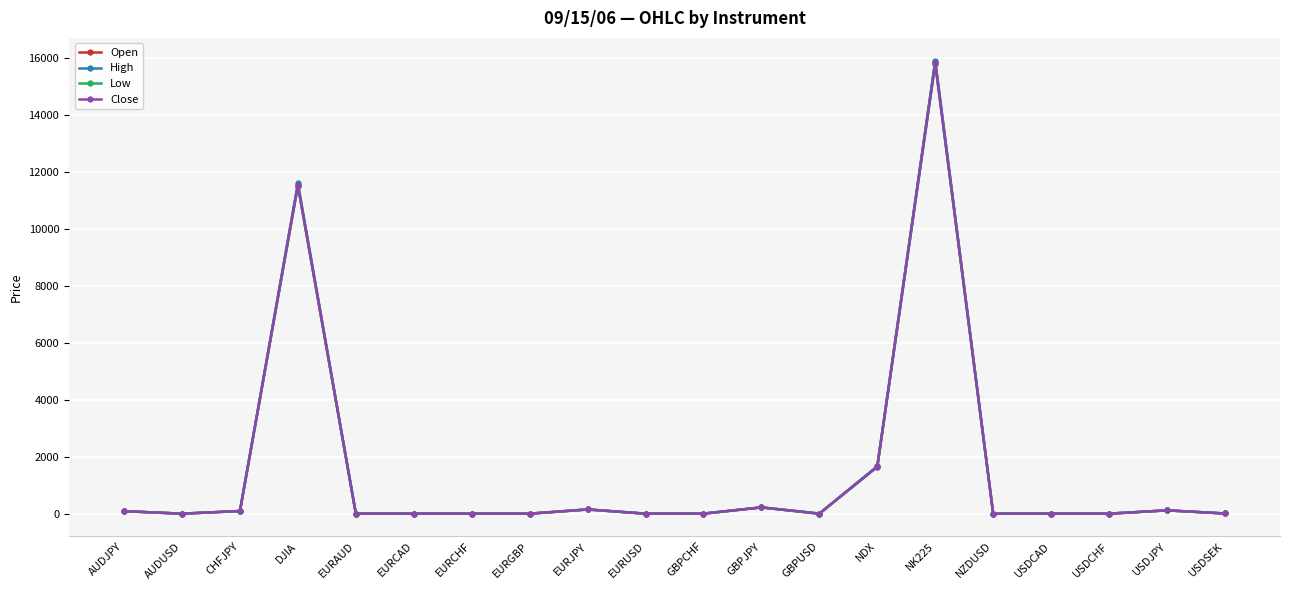

Which category has the highest value in the Low series?

NK225